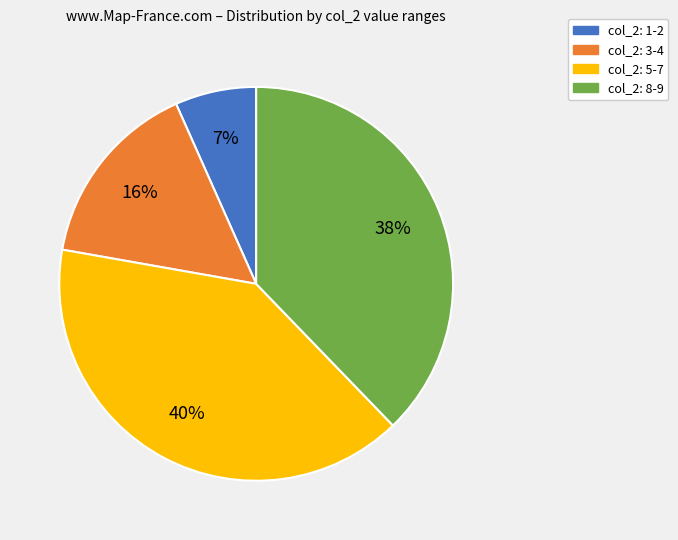

Is there any slice that represents more than half of the pie?

No